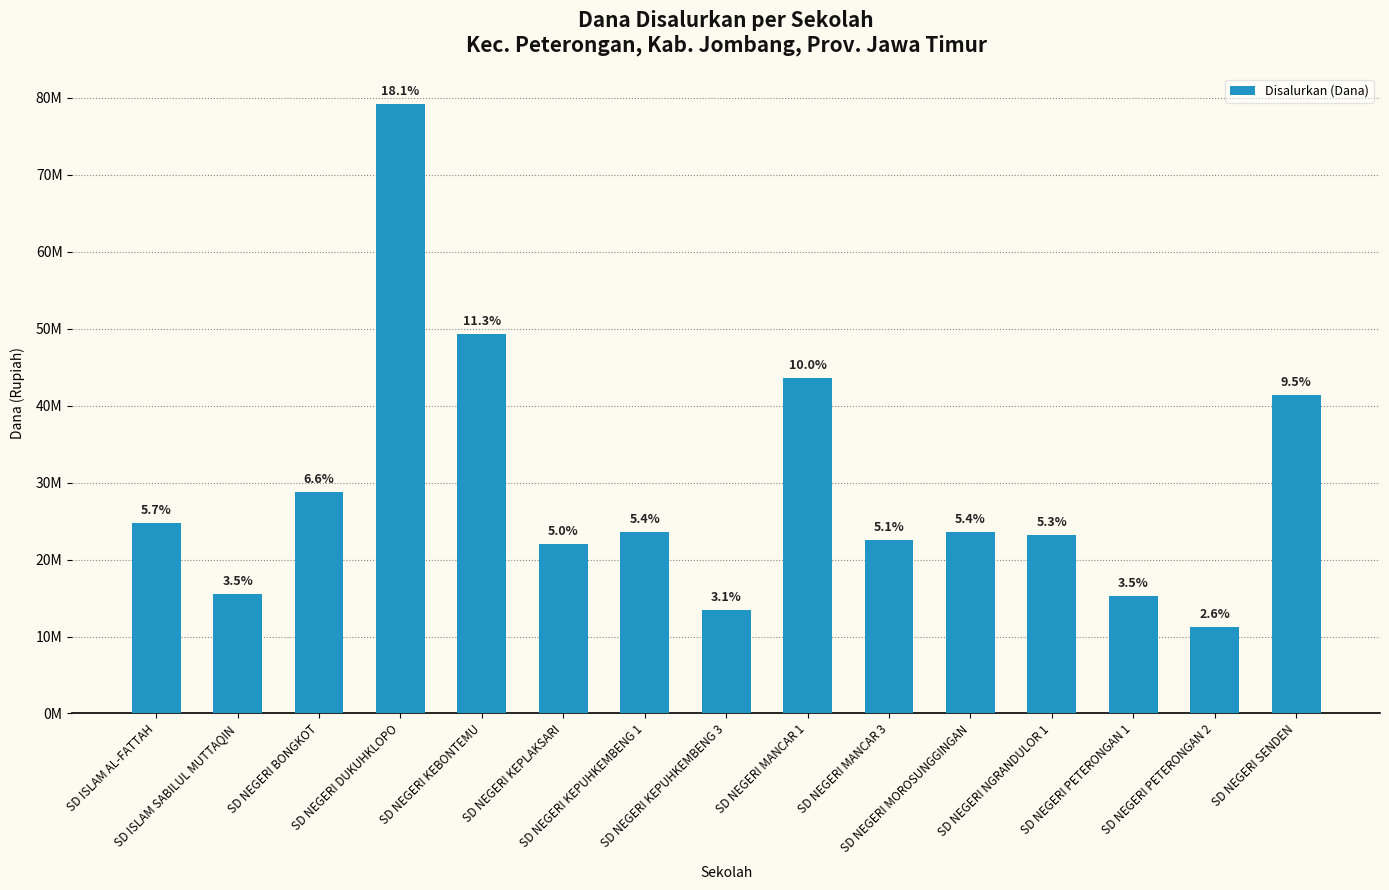

At which label does the data first exceed 23625000?

SD ISLAM AL-FATTAH